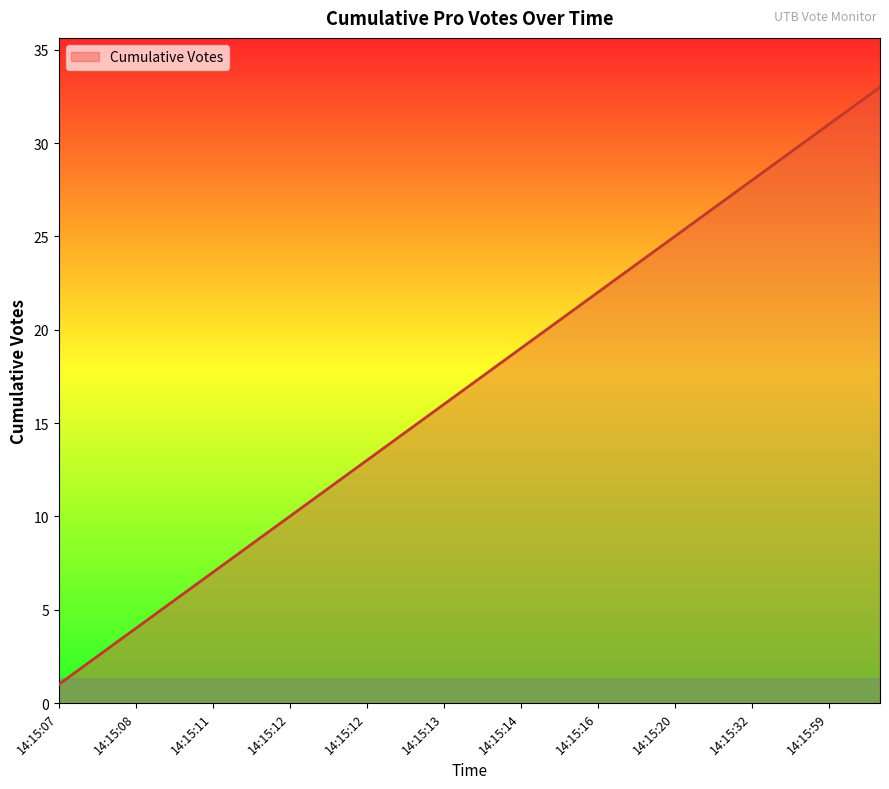

What is the greatest value displayed?

33